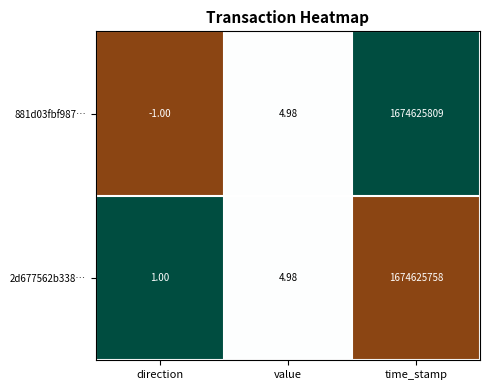

Count the number of data series in this chart.

2